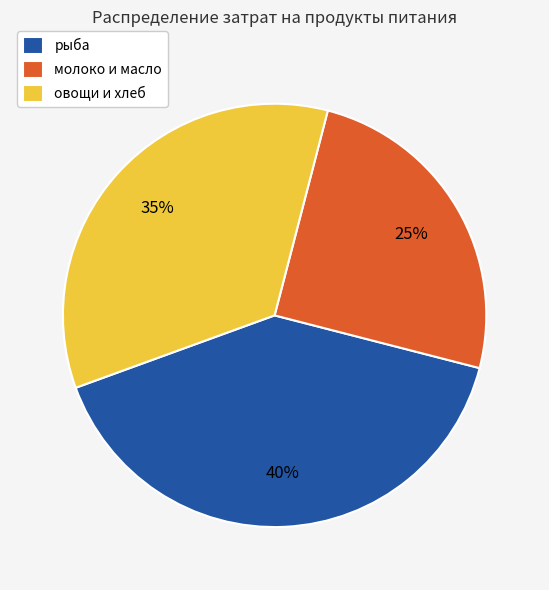

True or false: рыба accounts for 52% of the total.

False